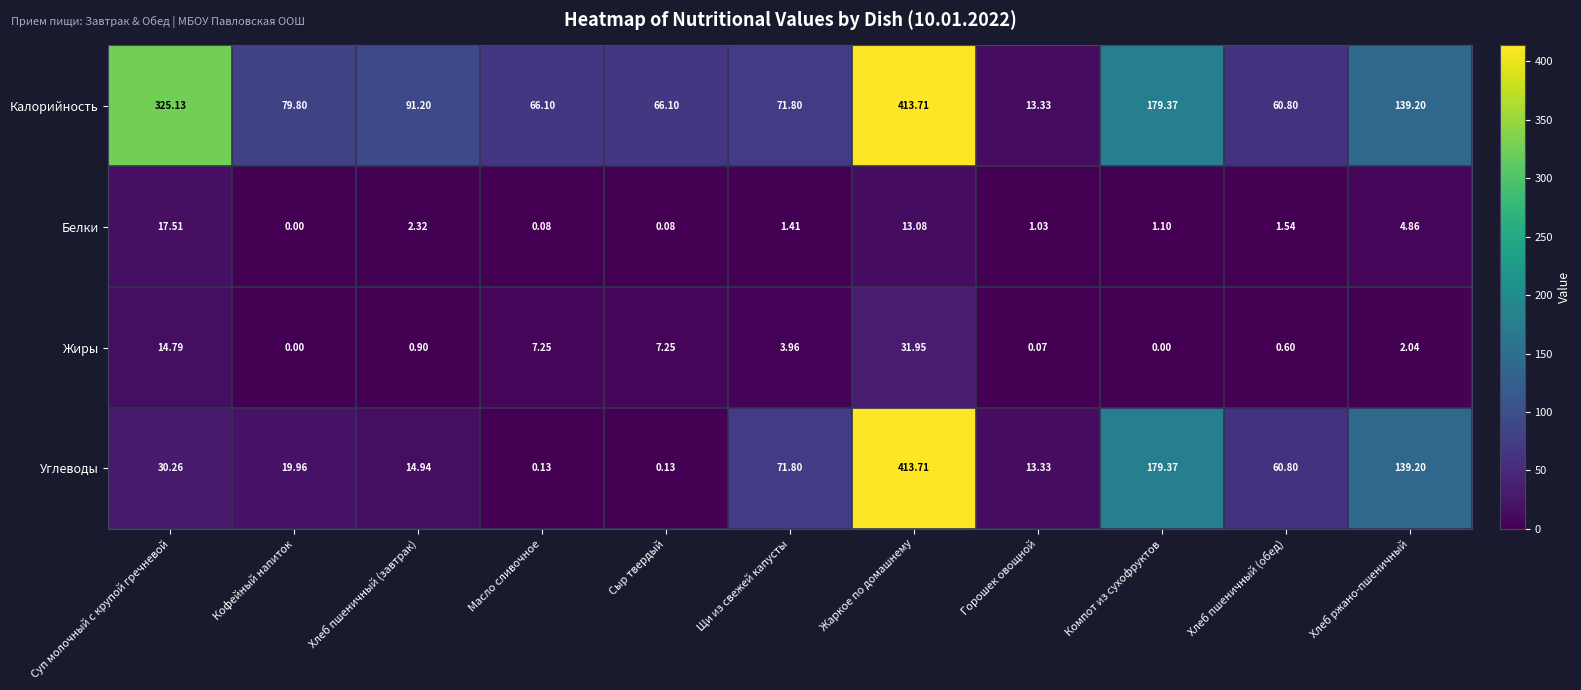

At which label does Жиры first exceed 2?

Суп молочный с крупой гречневой